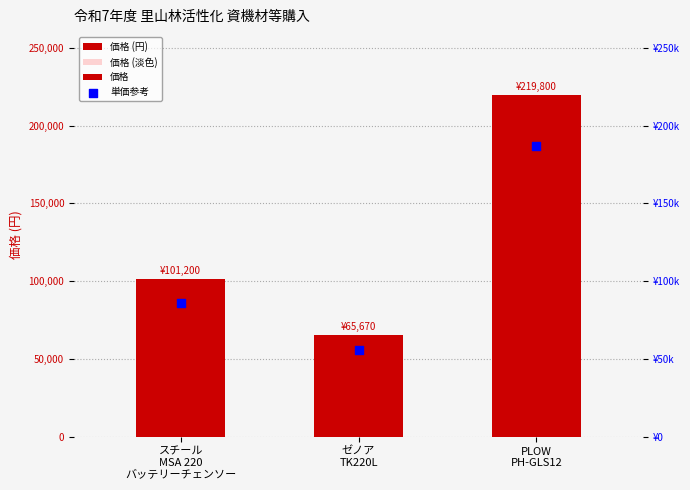

Which series contains the lowest Y value?

単価参考